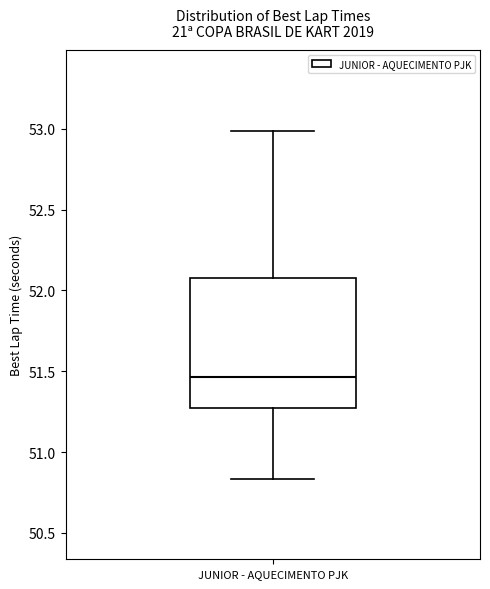

Transcribe this box plot: give where the median line is, the range the box spans, and where the two whiskers end, as read against the y-axis. The values are not printed on the chart, so give them approximately, as read against the axis.

median 51.45, box 51.25 to 52.10, whiskers 50.85 to 53.00